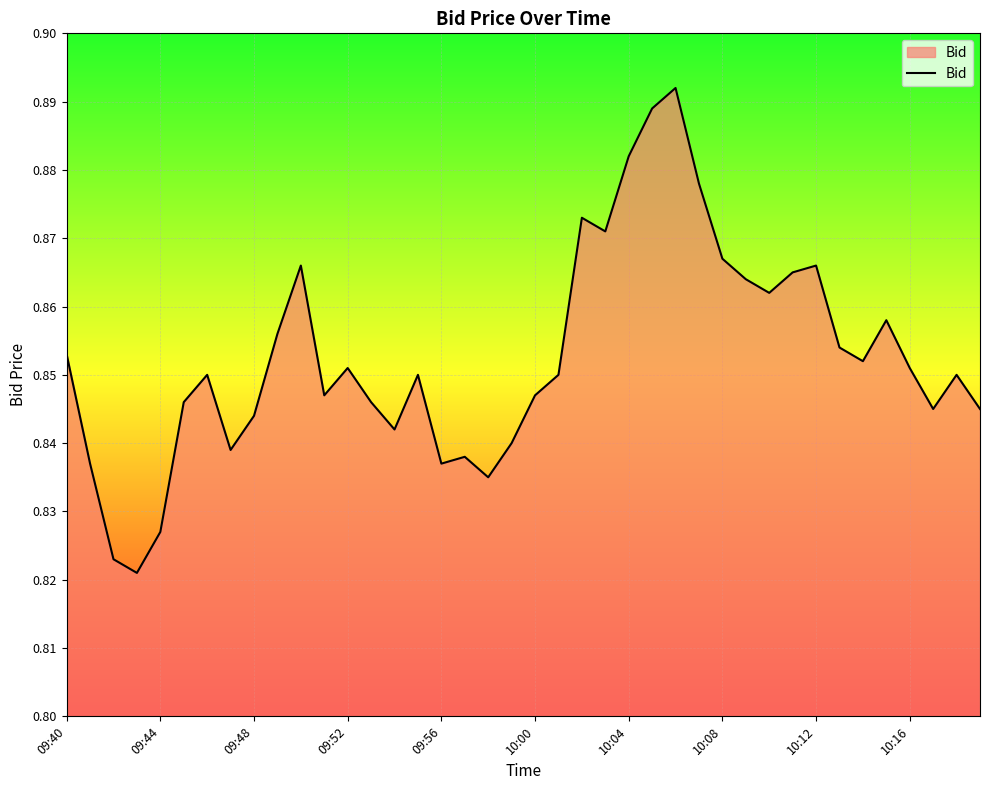

What is the difference between the second highest and second lowest values?

0.1